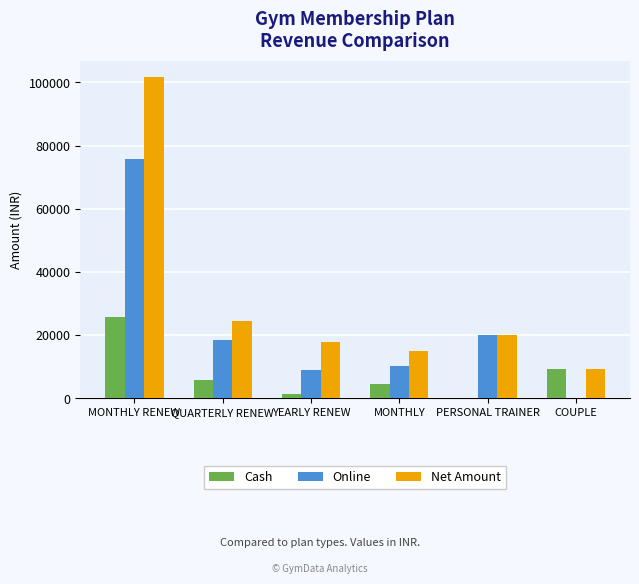

Which series changed the most between QUARTERLY RENEW and COUPLE?

Online